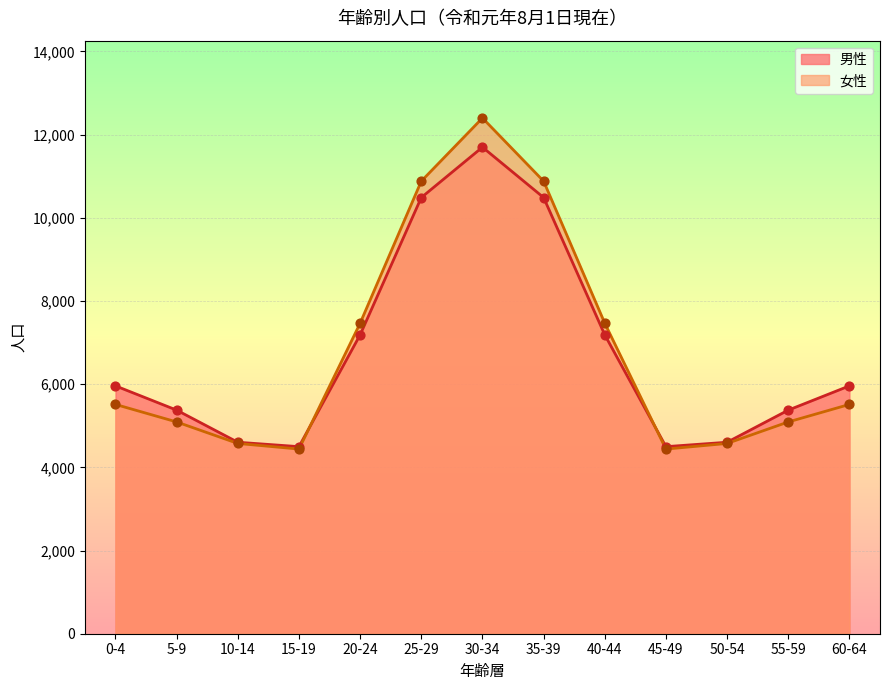

At which category is the sum across all series the highest?

30-34